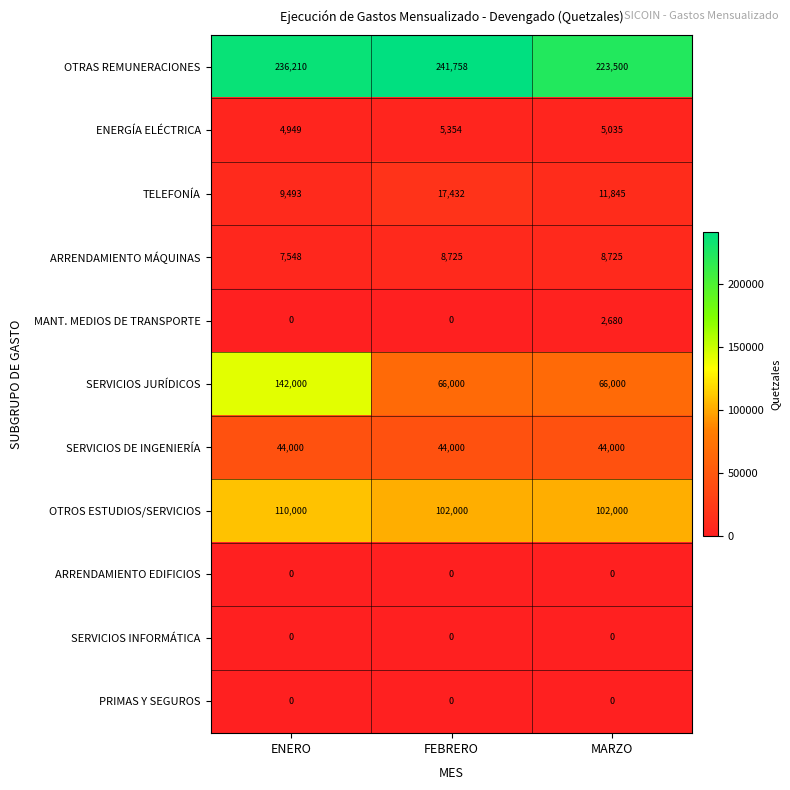

Which series changed the most between FEBRERO and MARZO?

OTRAS REMUNERACIONES